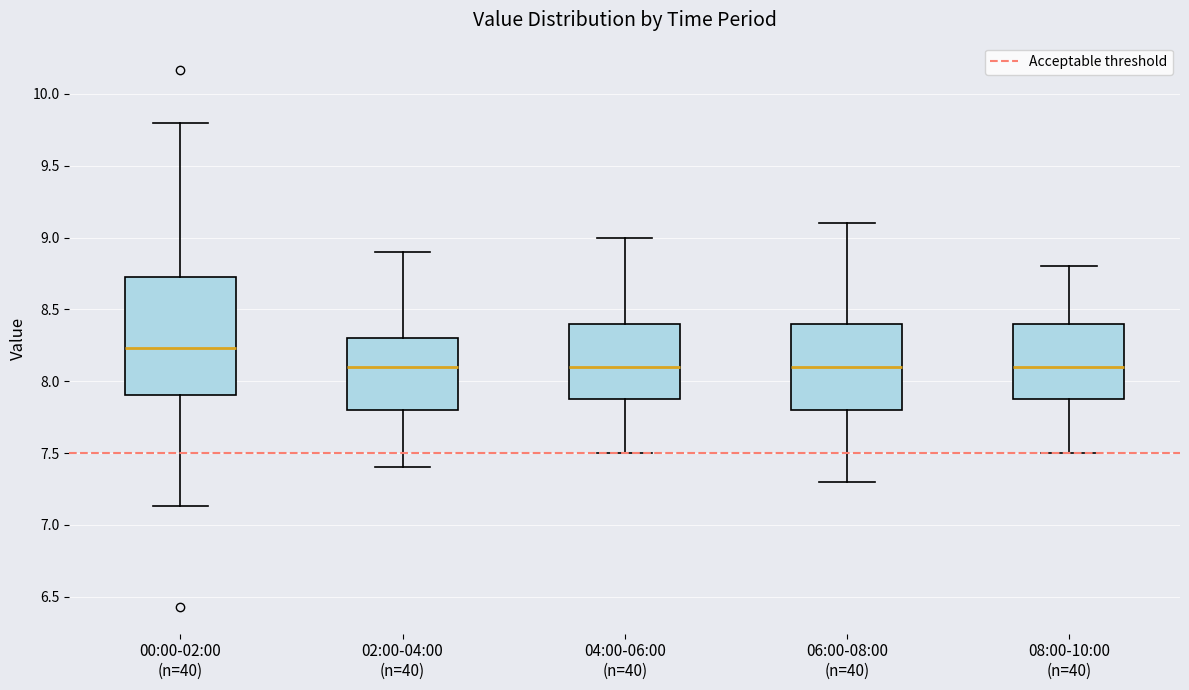

Reading left to right, transcribe this box plot: for each box, give where its median line is, the range the box spans, and where its two whiskers end, as read against the y-axis. The values are not printed on the chart, so give them approximately, as read against the axis.

00:00-02:00 (n=40): median 8.25, box 7.90 to 8.75, whiskers 7.15 to 9.80
02:00-04:00 (n=40): median 8.10, box 7.80 to 8.30, whiskers 7.40 to 8.90
04:00-06:00 (n=40): median 8.10, box 7.90 to 8.40, whiskers 7.50 to 9.00
06:00-08:00 (n=40): median 8.10, box 7.80 to 8.40, whiskers 7.30 to 9.10
08:00-10:00 (n=40): median 8.10, box 7.90 to 8.40, whiskers 7.50 to 8.80